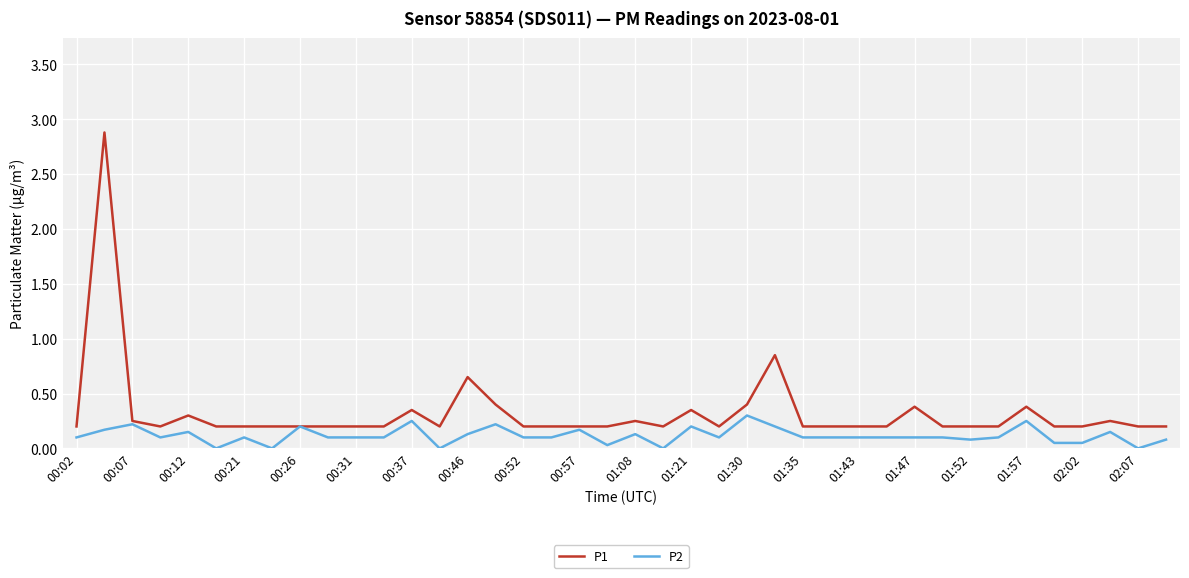

Rank the series by their maximum value, from highest to lowest.

P1, P2